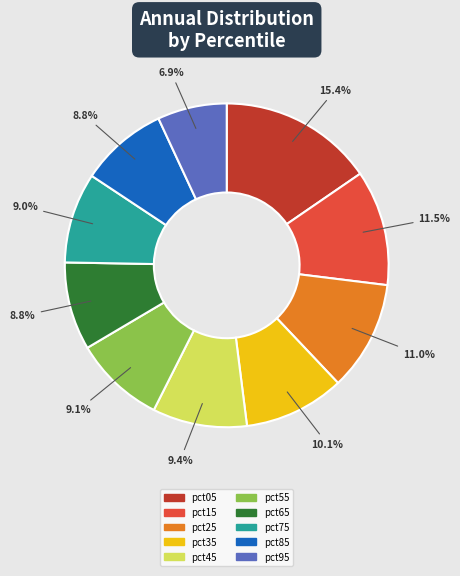

To the nearest percent, what percentage of the pie is pct85?

9%